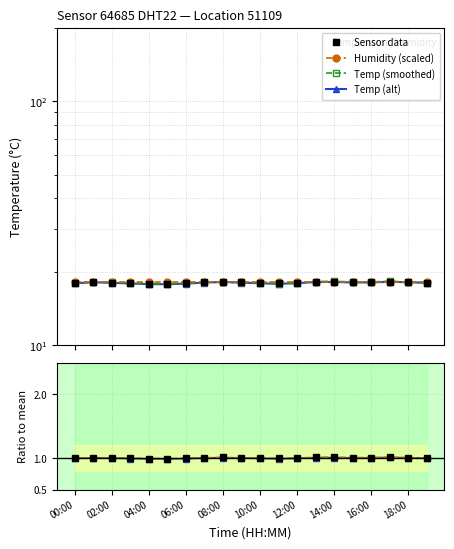

True or false: Temp (alt) has a value of 1.5 at 12:00.

False